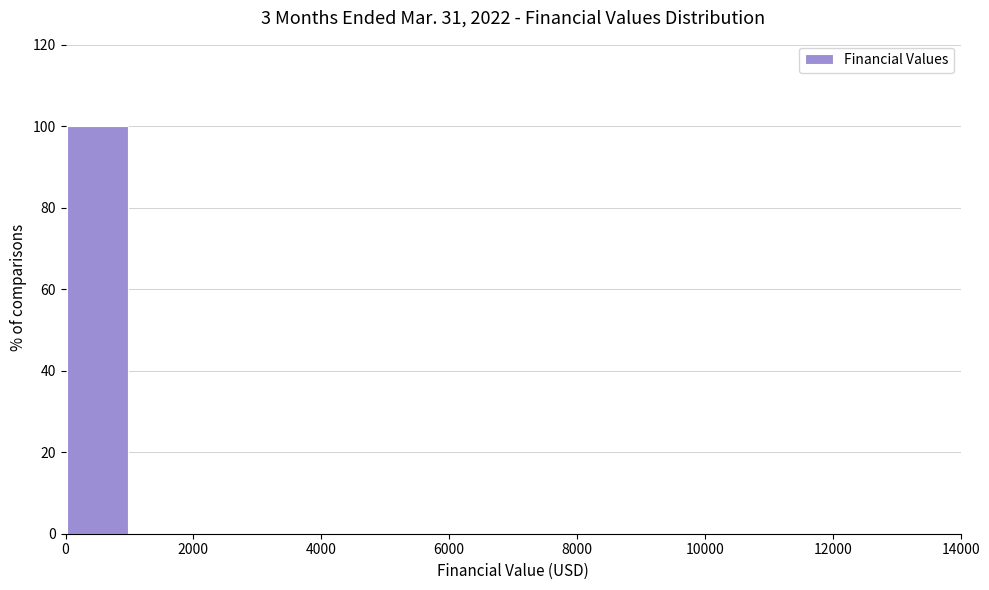

Reading left to right, transcribe this chart: for each bar, give the range it covers on the x-axis and its height. The values are not printed on the chart, so give them approximately, as read against the axis.

0 to 1000: 100
1000 to 2000: 0
2000 to 3000: 0
3000 to 4000: 0
4000 to 5000: 0
5000 to 6000: 0
6000 to 7000: 0
7000 to 8000: 0
8000 to 9000: 0
9000 to 10000: 0
10000 to 11000: 0
11000 to 12000: 0
12000 to 13000: 0
13000 to 14000: 0